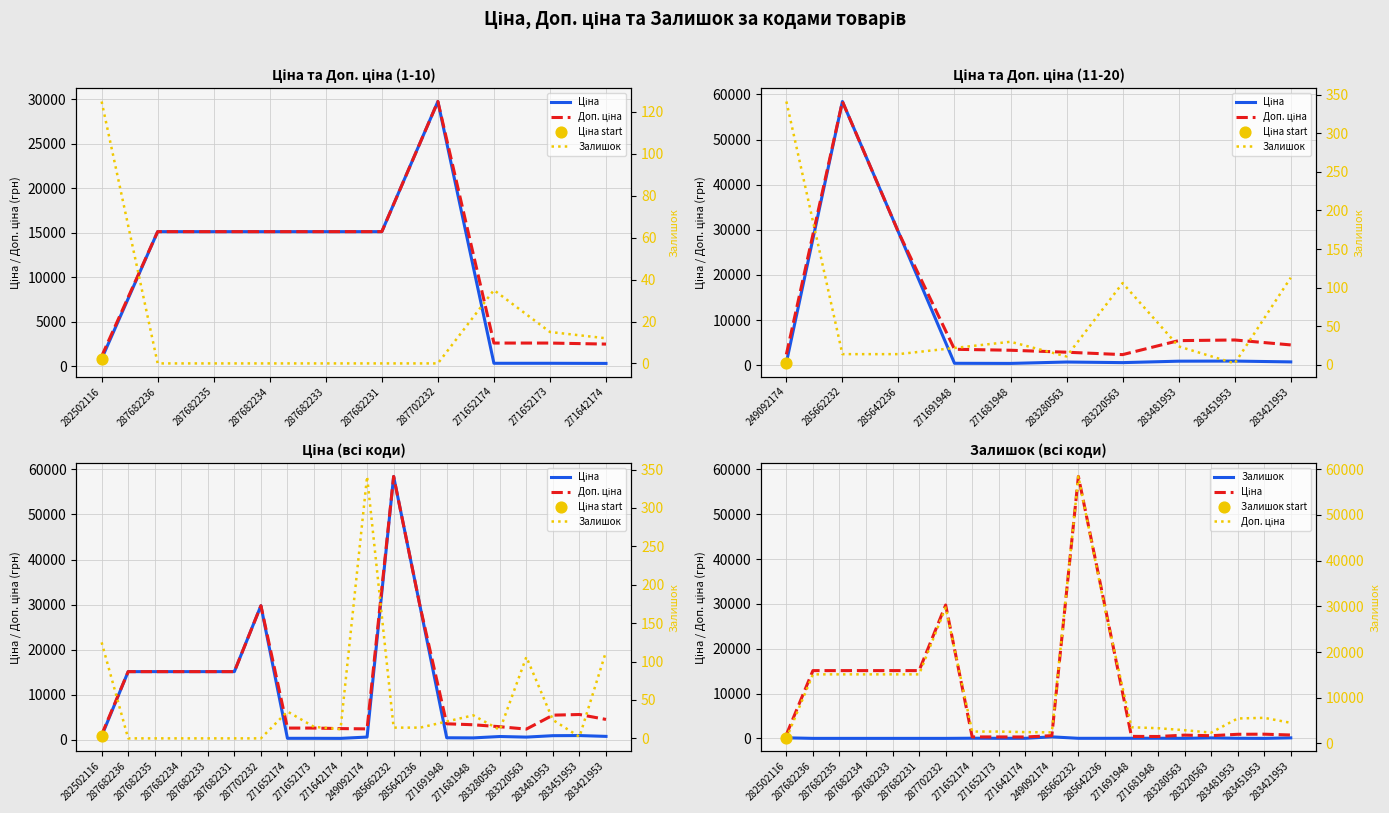

Which series has the largest total across all categories?

Доп. ціна